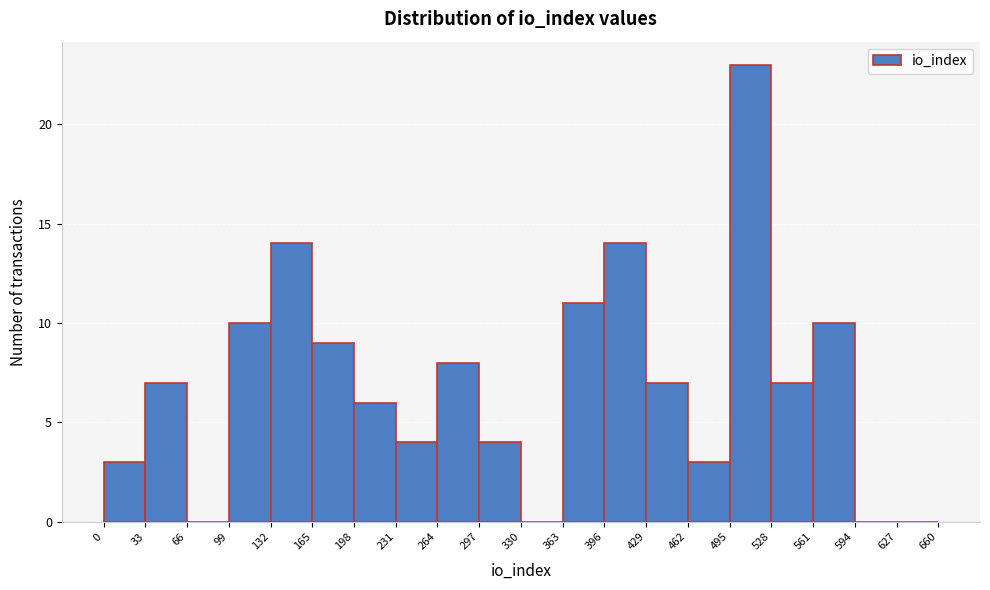

Reading left to right, transcribe this chart: for each bar, give the range it covers on the x-axis and its height. The values are not printed on the chart, so give them approximately, as read against the axis.

0 to 33: 3
33 to 66: 7
66 to 99: 0
99 to 132: 10
132 to 165: 14
165 to 198: 9
198 to 231: 6
231 to 264: 4
264 to 297: 8
297 to 330: 4
330 to 363: 0
363 to 396: 11
396 to 429: 14
429 to 462: 7
462 to 495: 3
495 to 528: 23
528 to 561: 7
561 to 594: 10
594 to 627: 0
627 to 660: 0